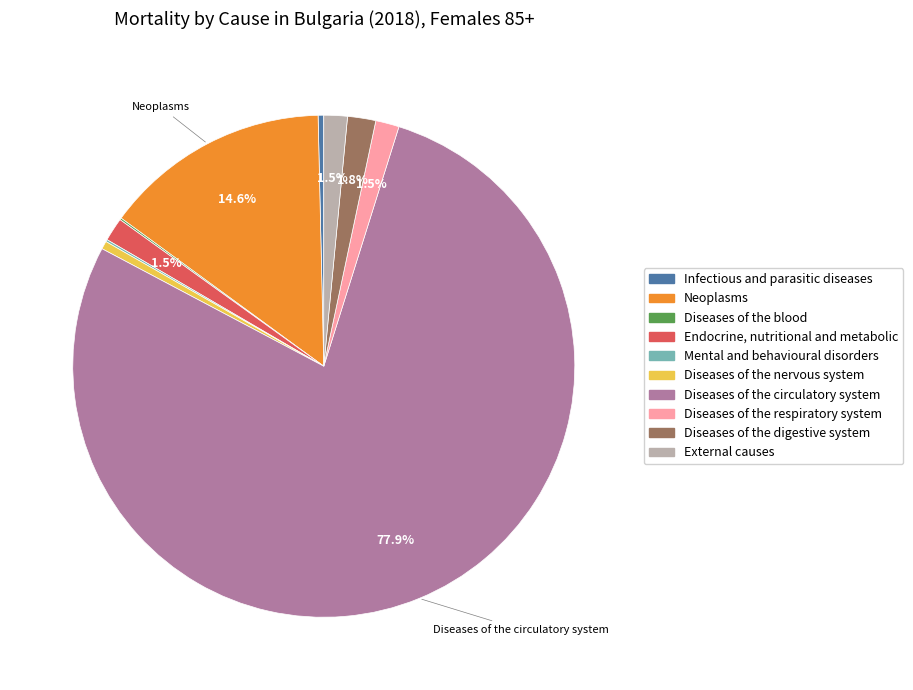

What is the largest slice in the pie chart?

Diseases of the circulatory system